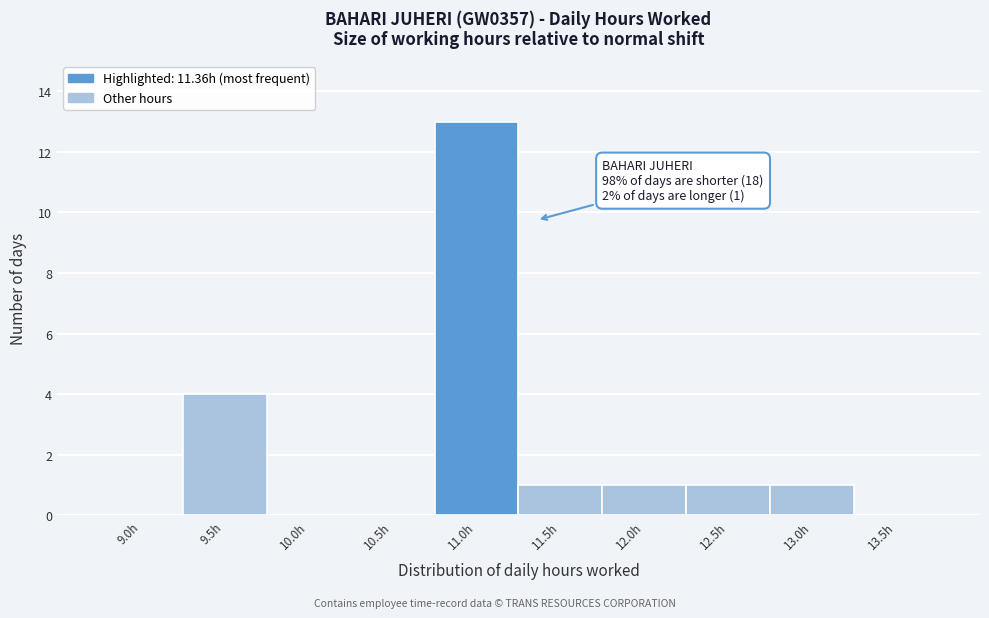

Reading left to right, list all the values displayed in this chart.

9.0h=0	9.5h=4	10.0h=0	10.5h=0	11.0h=13	11.5h=1	12.0h=1	12.5h=1	13.0h=1	13.5h=0